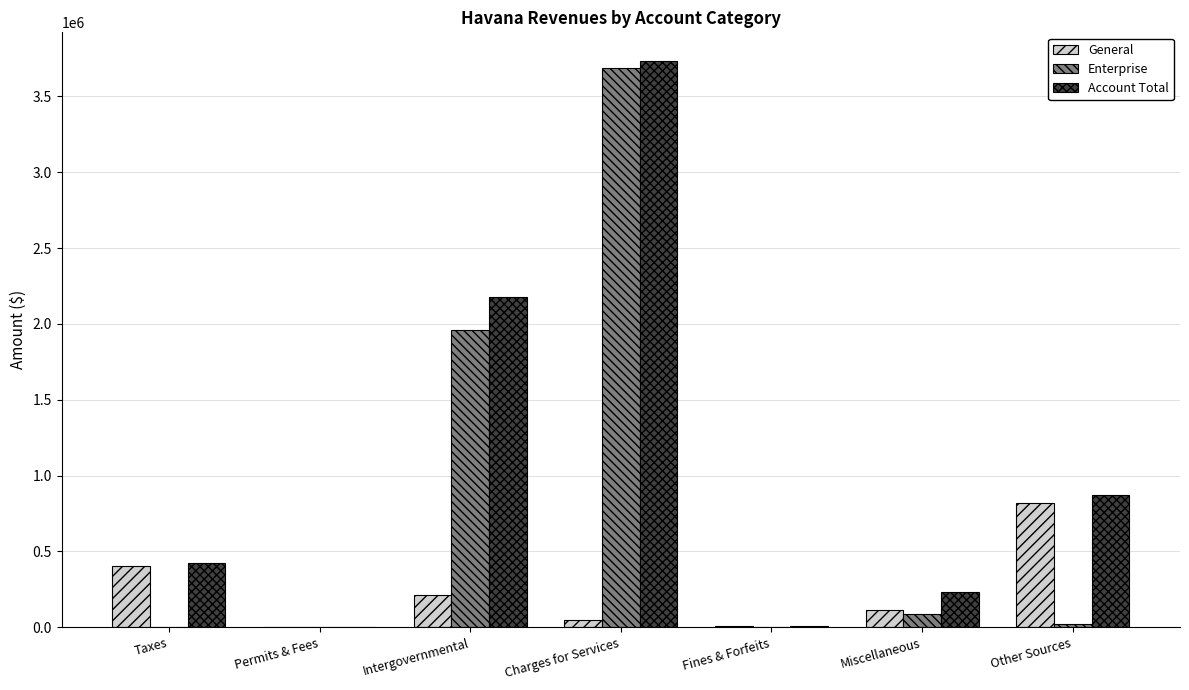

The General series shows 216180 at Intergovernmental. True or false?

True